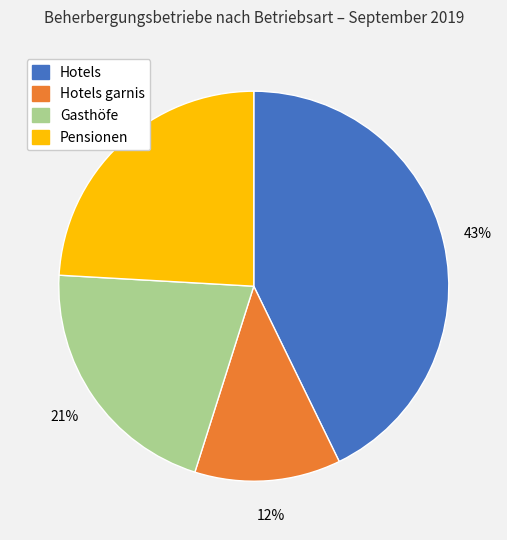

Does any single category account for the majority?

No